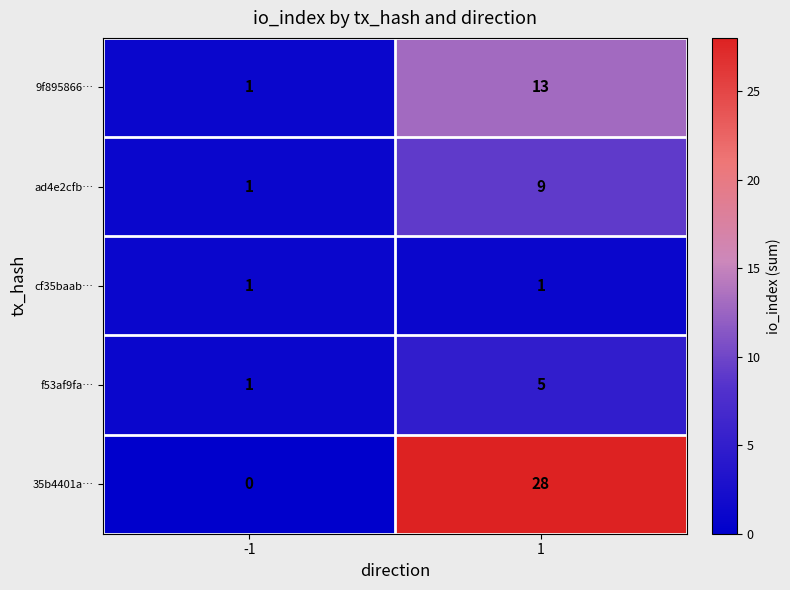

What is the sum of the ad4e2cfb… values at -1 and 1?

10